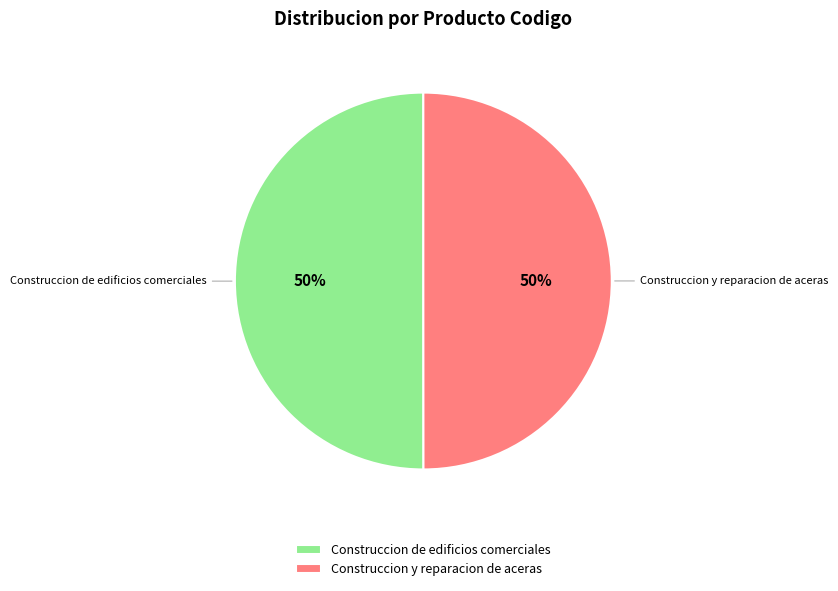

How many segments does this pie chart have?

2